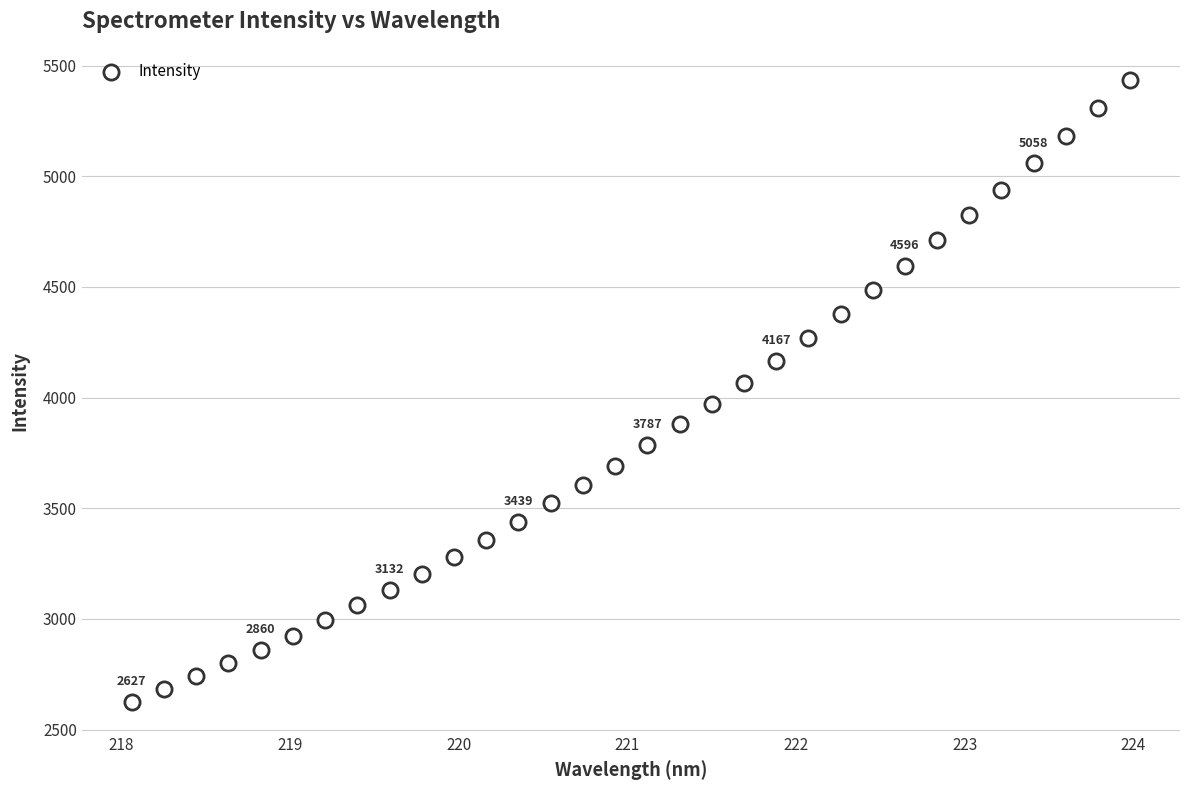

What is the range of Y values (max minus min)?

2808.1